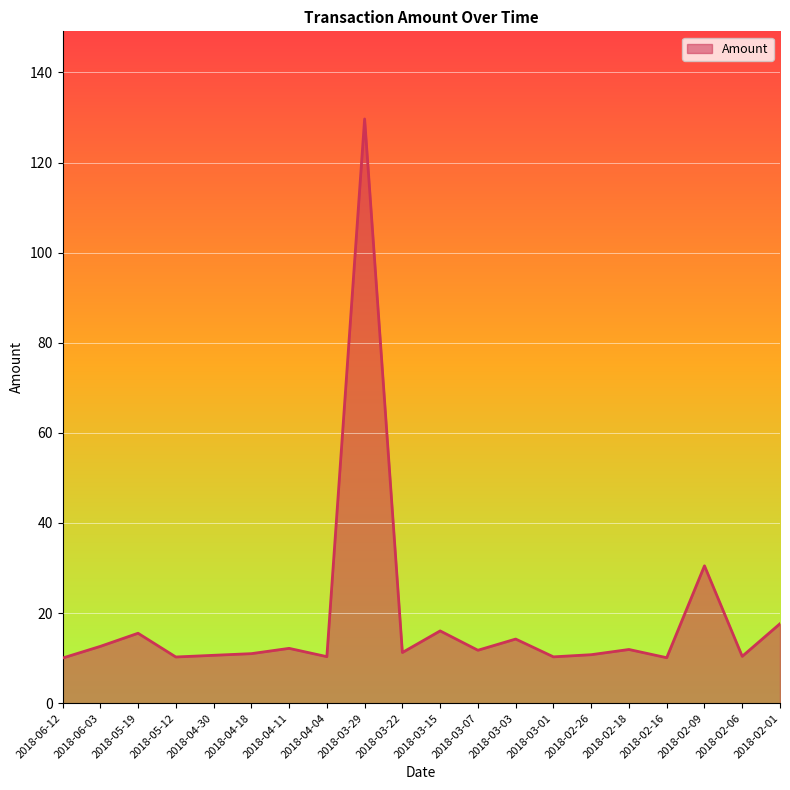

The value at 2018-04-30 is 4.4. True or false?

False